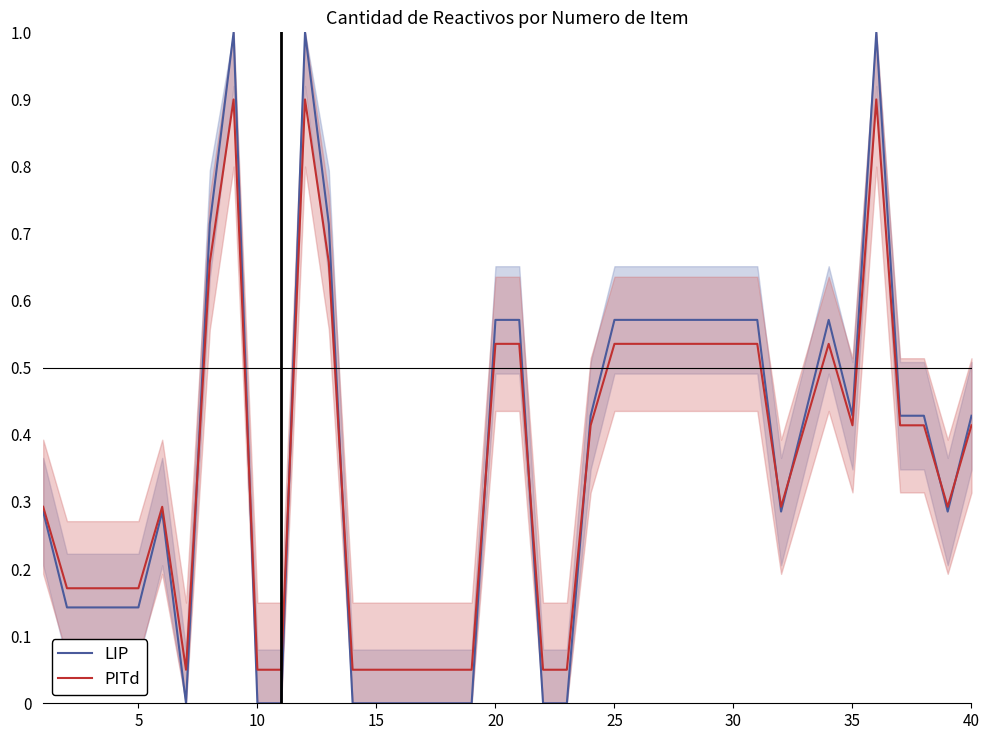

Which series has the largest total across all categories?

LIP